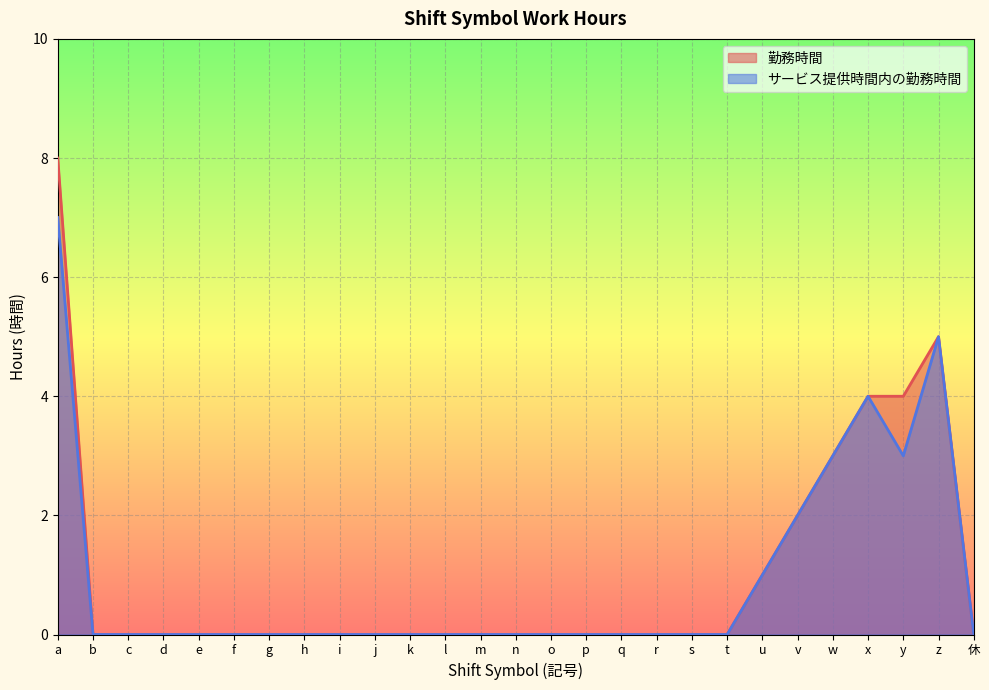

Reading right to left, what are all the values shown in this chart?

勤務時間: 休=0	z=5	y=4	x=4	w=3	v=2	u=1	t=0	s=0	r=0	q=0	p=0	o=0	n=0	m=0	l=0	k=0	j=0	i=0	h=0	g=0	f=0	e=0	d=0	c=0	b=0	a=8
サービス提供時間内の勤務時間: 休=0	z=5	y=3	x=4	w=3	v=2	u=1	t=0	s=0	r=0	q=0	p=0	o=0	n=0	m=0	l=0	k=0	j=0	i=0	h=0	g=0	f=0	e=0	d=0	c=0	b=0	a=7